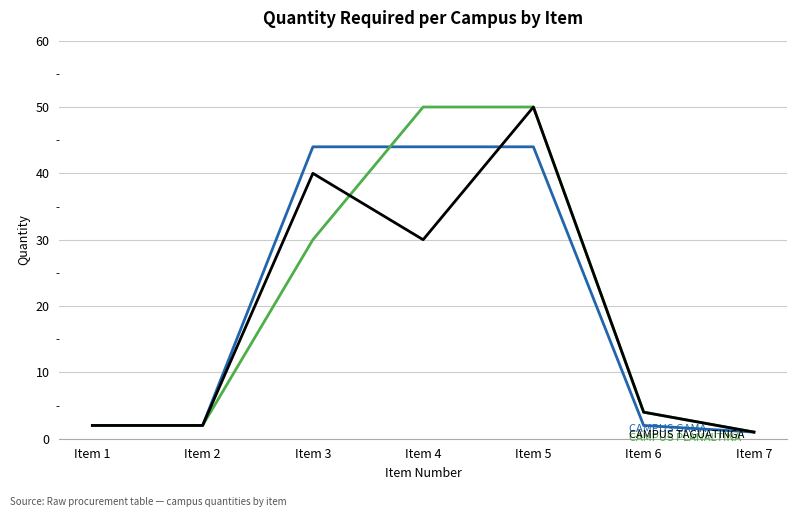

Reading right to left, transcribe all the data shown in this chart.

CAMPUS GAMA: Item 7=1	Item 6=2	Item 5=44	Item 4=44	Item 3=44	Item 2=2	Item 1=2
CAMPUS PLANALTINA: Item 7=1	Item 6=4	Item 5=50	Item 4=50	Item 3=30	Item 2=2	Item 1=2
CAMPUS TAGUATINGA: Item 7=1	Item 6=4	Item 5=50	Item 4=30	Item 3=40	Item 2=2	Item 1=2